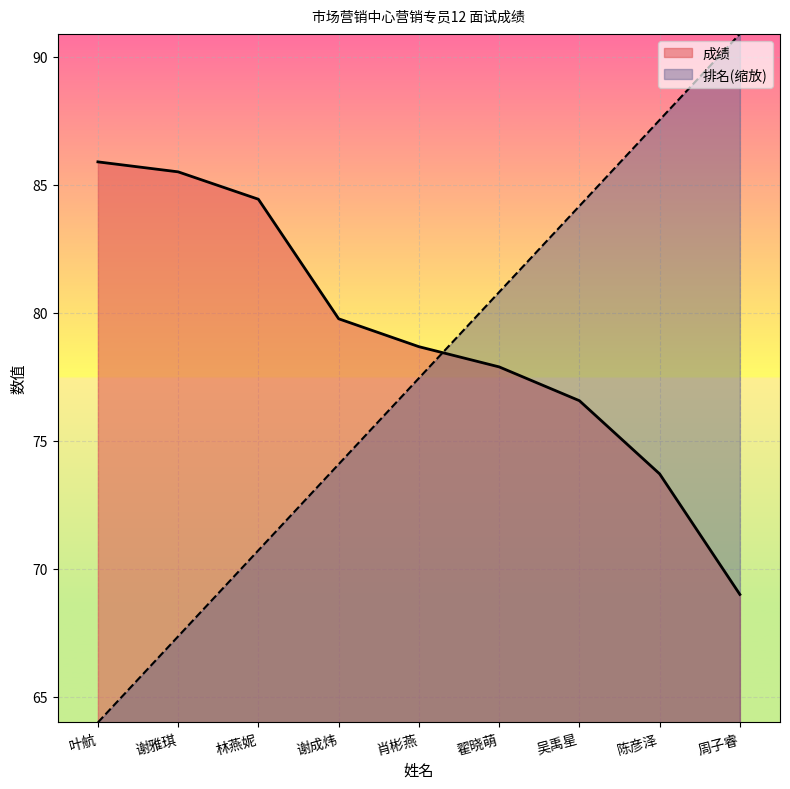

What position from the right is 谢成炜?

6